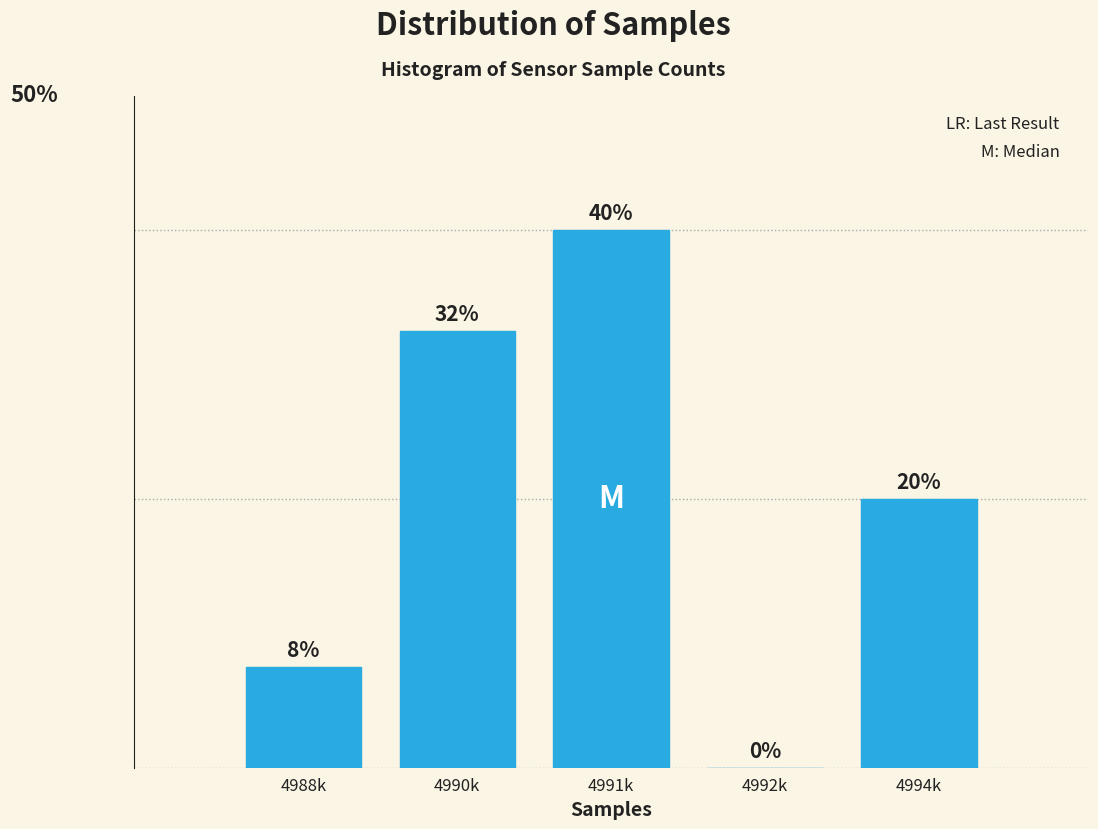

Between 4994k and 4992k, which is larger?

4994k